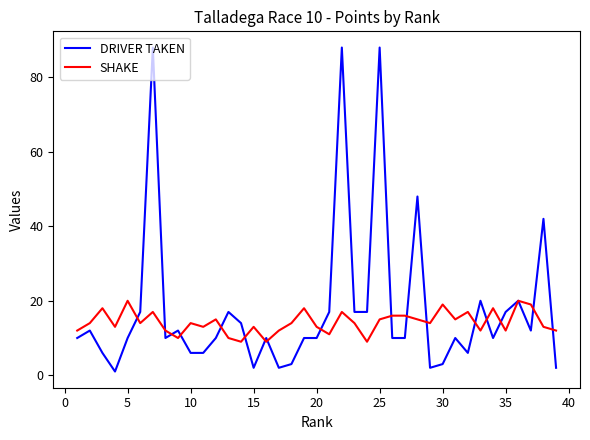

Reading left to right, what are all the values shown in this chart?

DRIVER TAKEN: 10	12	6	1	10	17	88	10	12	6	6	10	17	14	2	10	2	3	10	10	17	88	17	17	88	10	10	48	2	3	10	6	20	10	17	20	12	42	2
SHAKE: 12	14	18	13	20	14	17	12	10	14	13	15	10	9	13	9	12	14	18	13	11	17	14	9	15	16	16	15	14	19	15	17	12	18	12	20	19	13	12